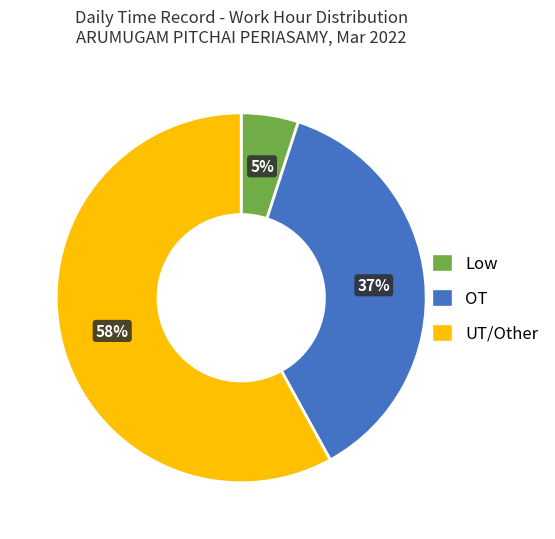

Does any single category account for the majority?

Yes